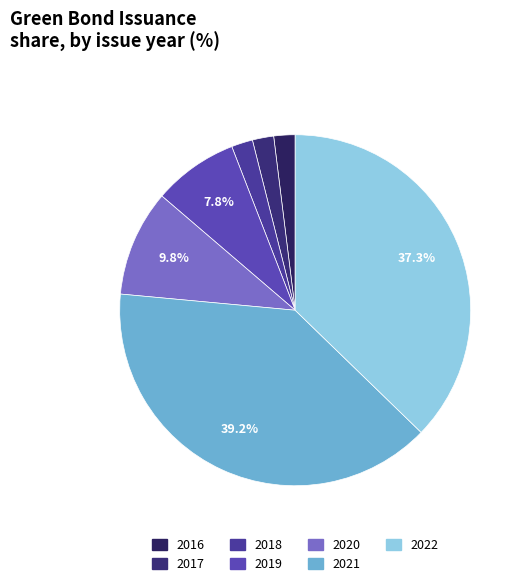

Which slice is the largest?

2021